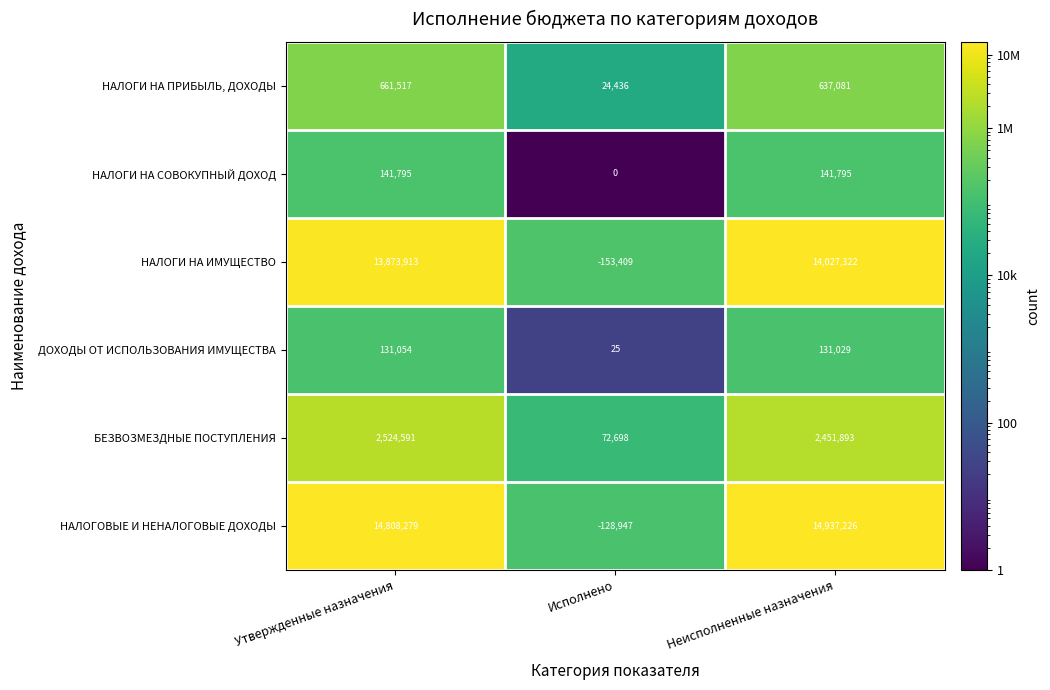

Which series has the largest total across all categories?

НАЛОГОВЫЕ И НЕНАЛОГОВЫЕ ДОХОДЫ